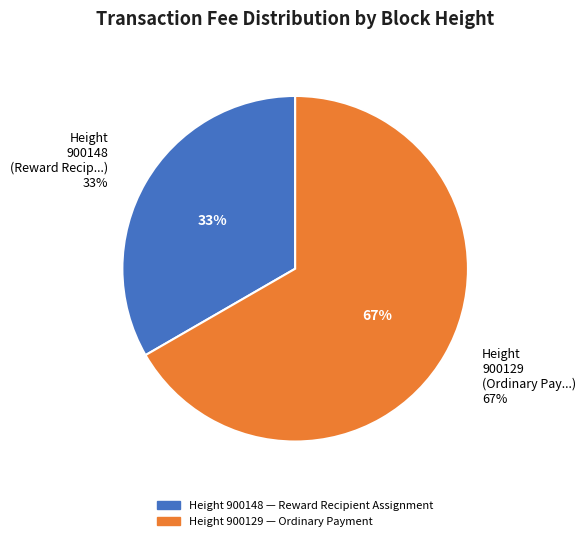

True or false: 900129 accounts for 67% of the total.

True